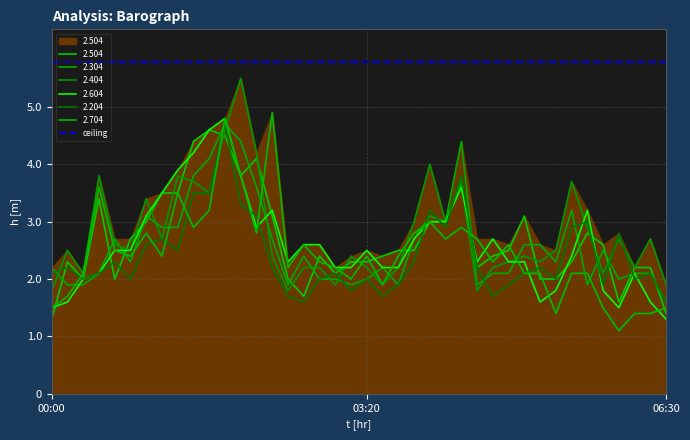

How many data points in 2.604 are above 2?

31